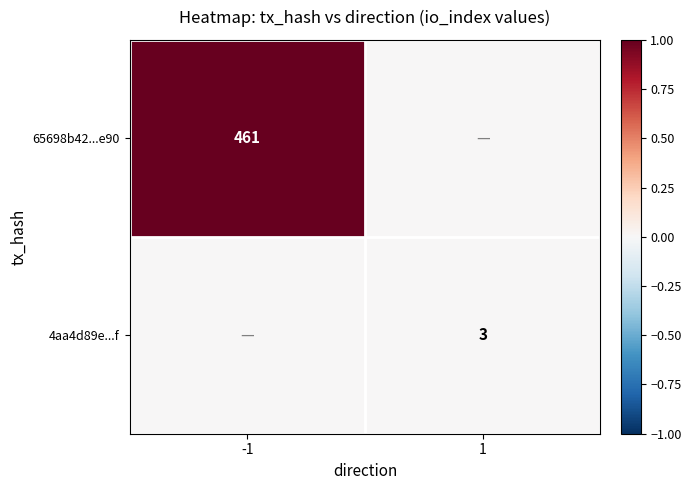

The value of 65698b42...e90 at -1 is 461. True or false?

True